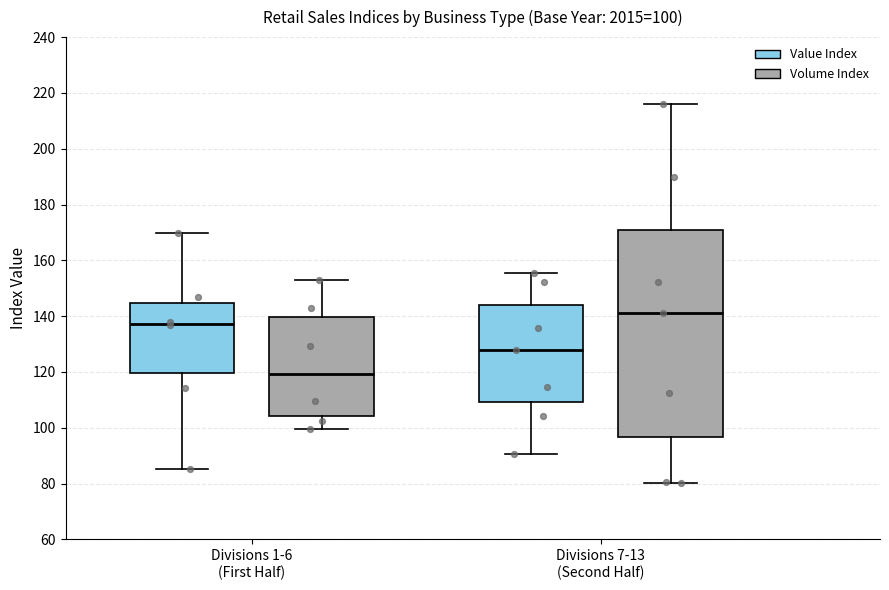

Which box has the lowest median line?

Divisions 1-6 (First Half) (Volume Index)